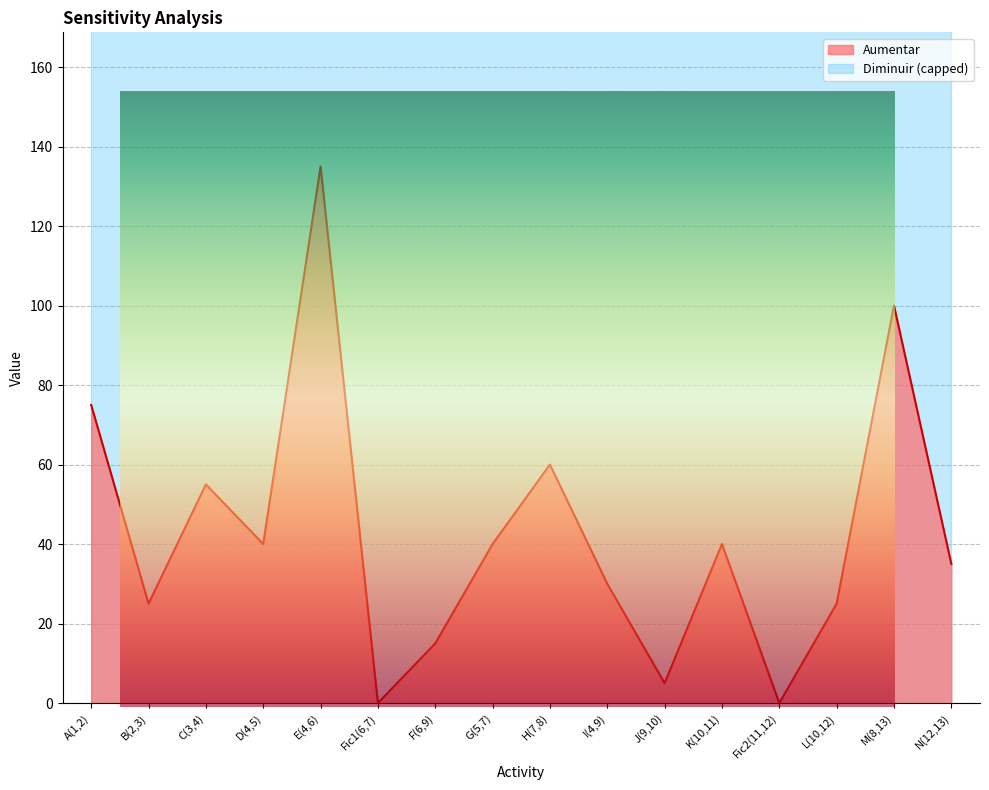

The chart shows a value of 64.9 at G(5,7). True or false?

False